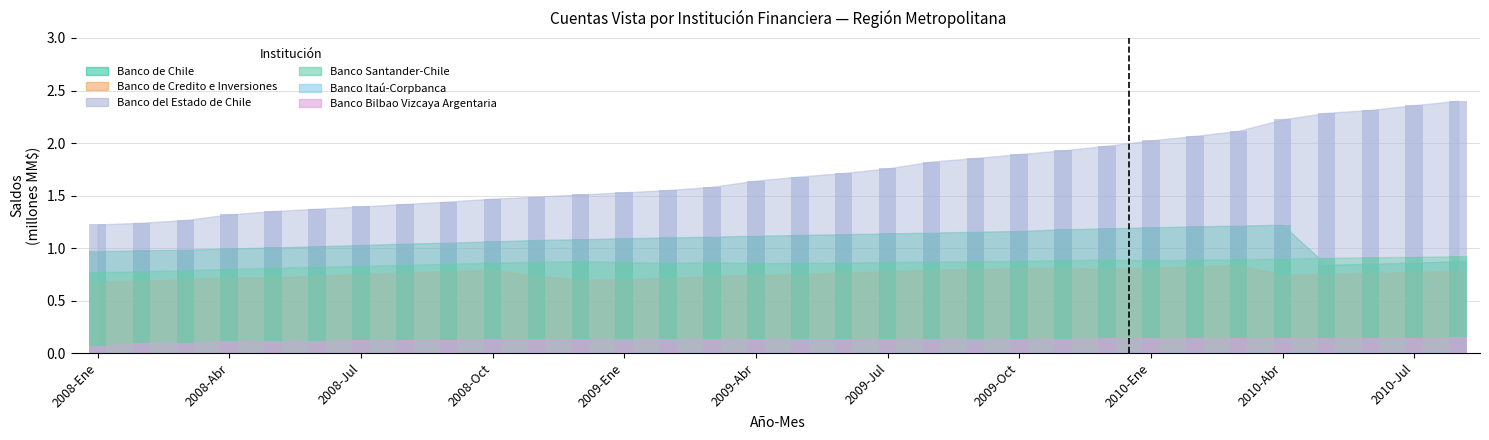

At how many categories does at least one series exceed 0?

32